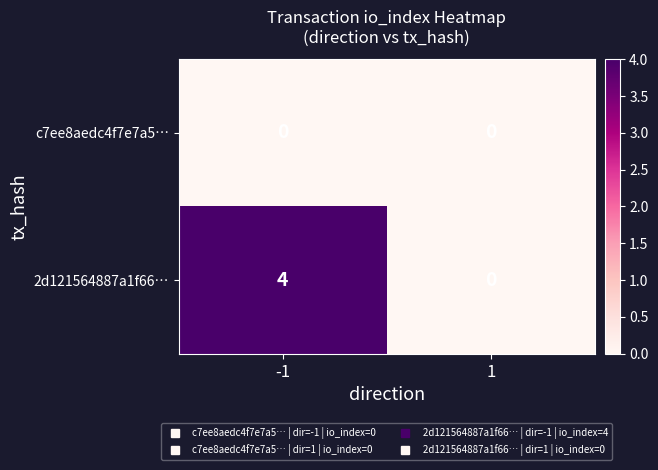

Reading left to right, list all the values displayed in this chart.

c7ee8aedc4f7e7a5…: 0	0
2d121564887a1f66…: 4	0